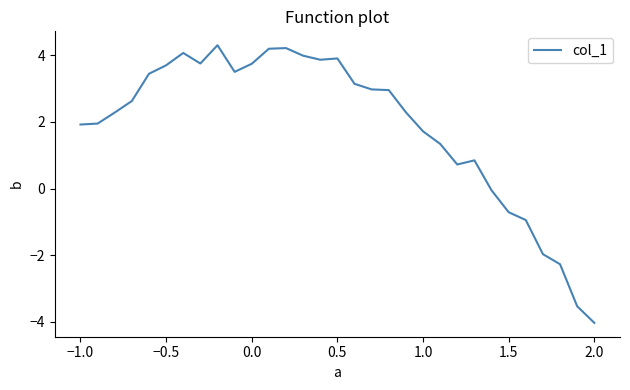

What is the greatest value displayed?

4.3